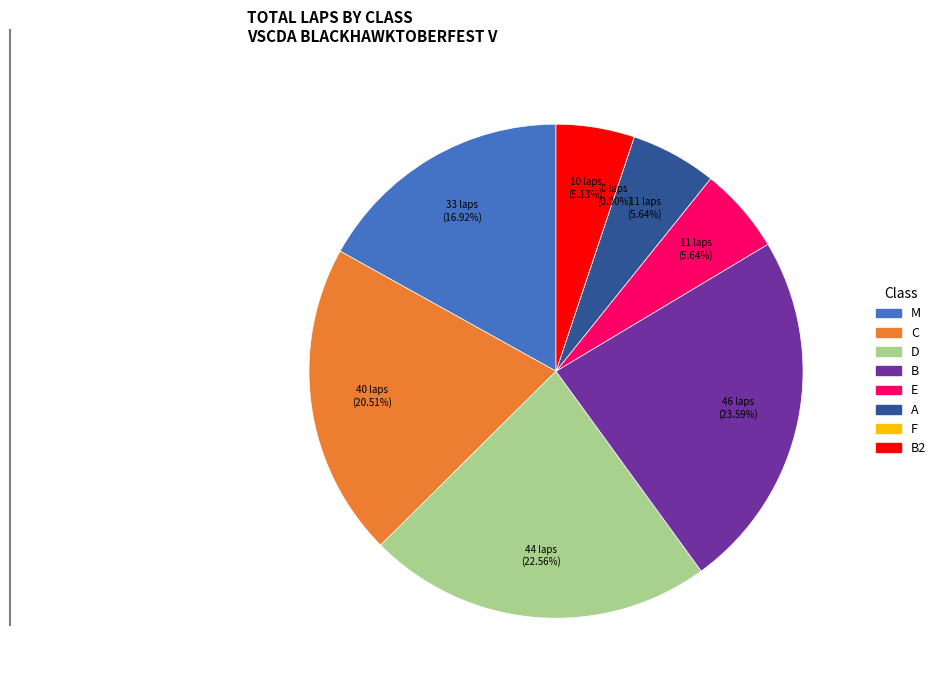

What is the smallest slice in the pie chart?

F